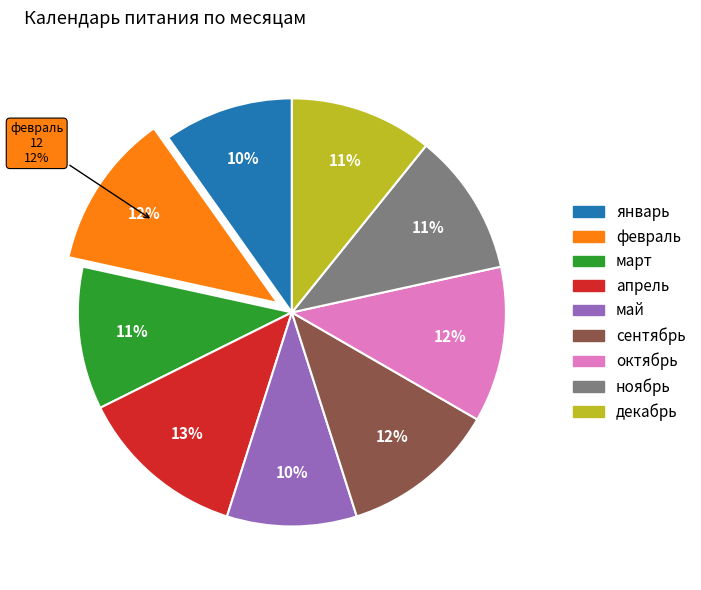

To the nearest percent, what is the difference between the декабрь and октябрь slice percentages?

1%